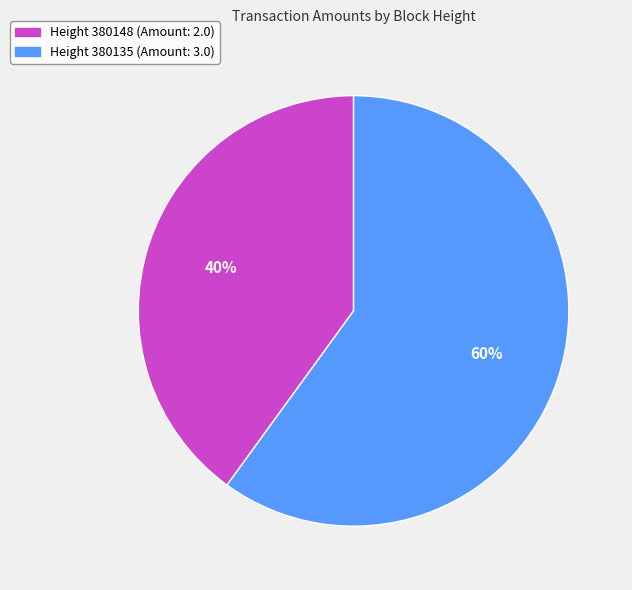

Is there any slice that represents more than half of the pie?

Yes